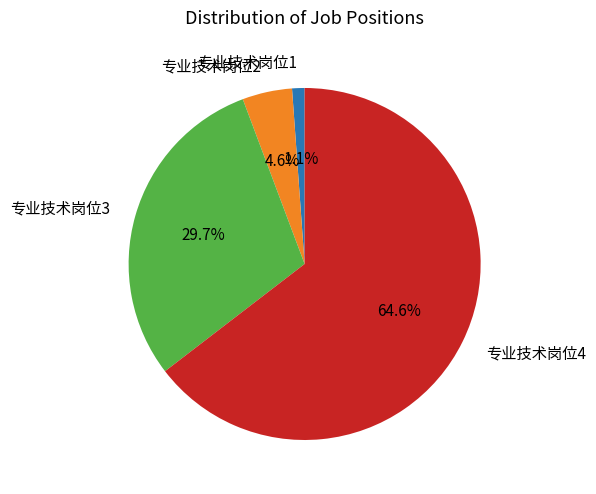

To the nearest percent, what is the average slice percentage?

25%